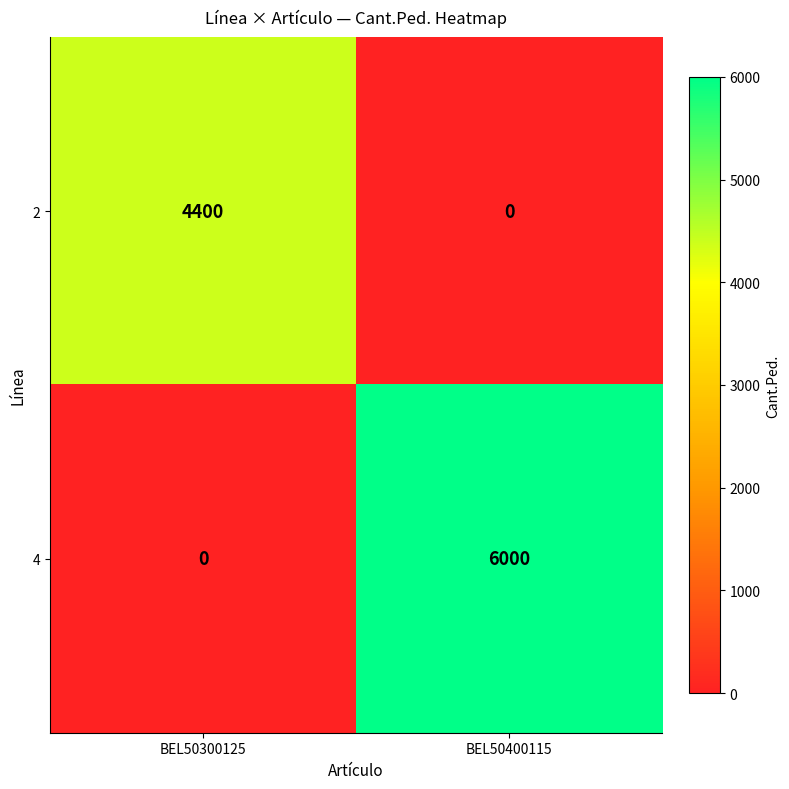

Which series has the widest spread of values?

4